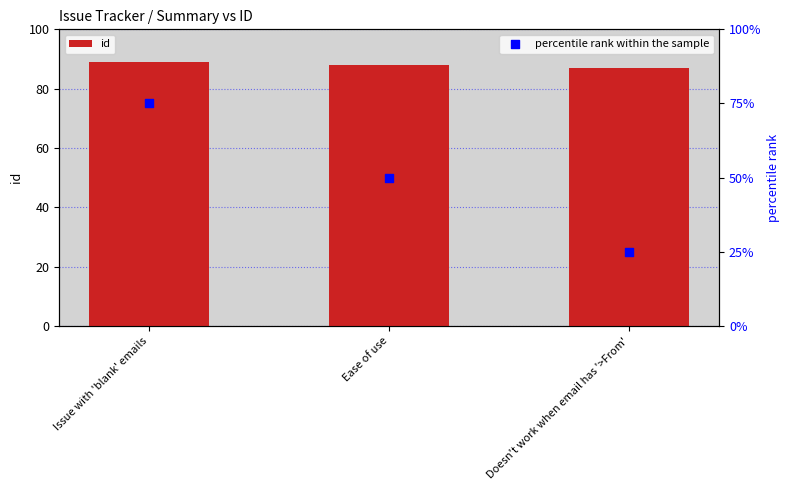

What are all the series names shown in the legend?

id, percentile rank within the sample